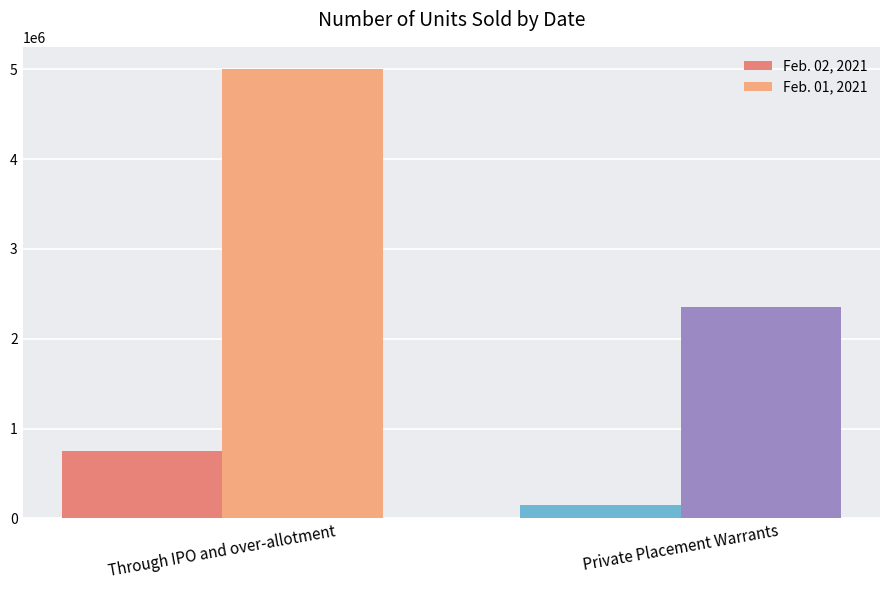

At which category does the chart reach its minimum across all series?

Private Placement Warrants